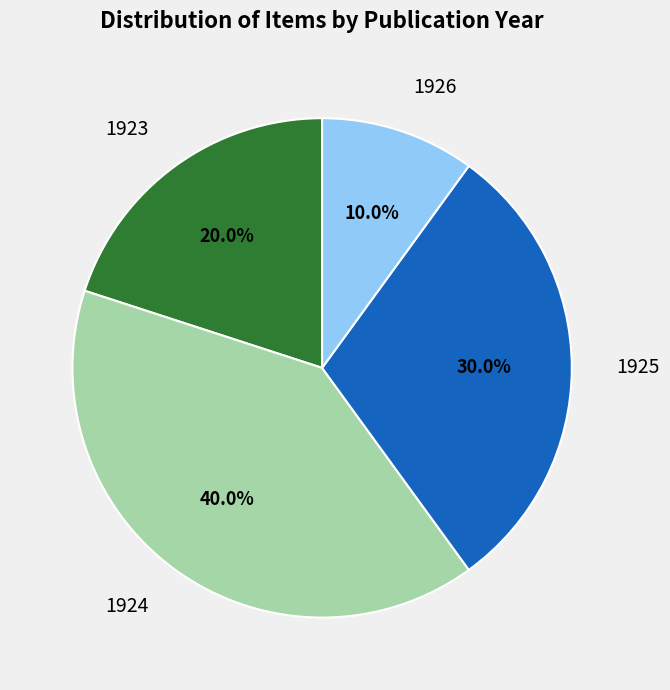

Does any single category account for the majority?

No